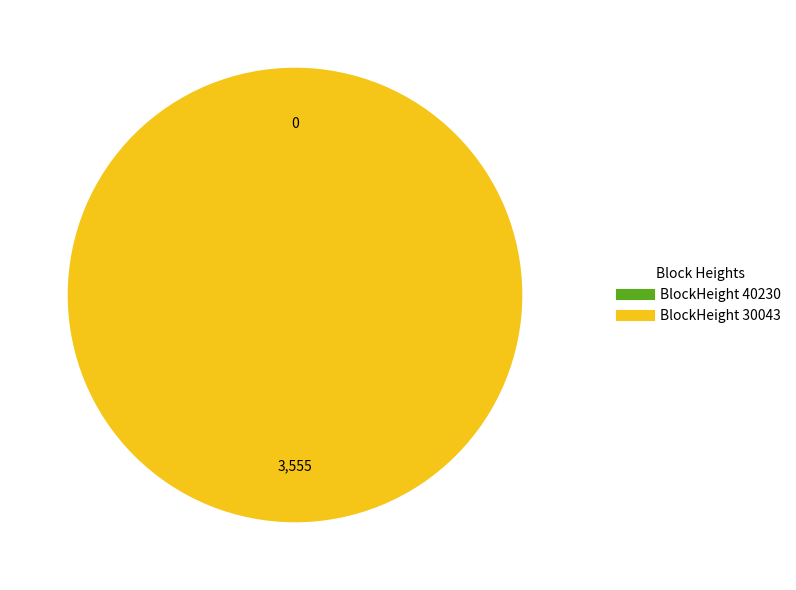

How much of the chart is everything except 40230?

100.0%